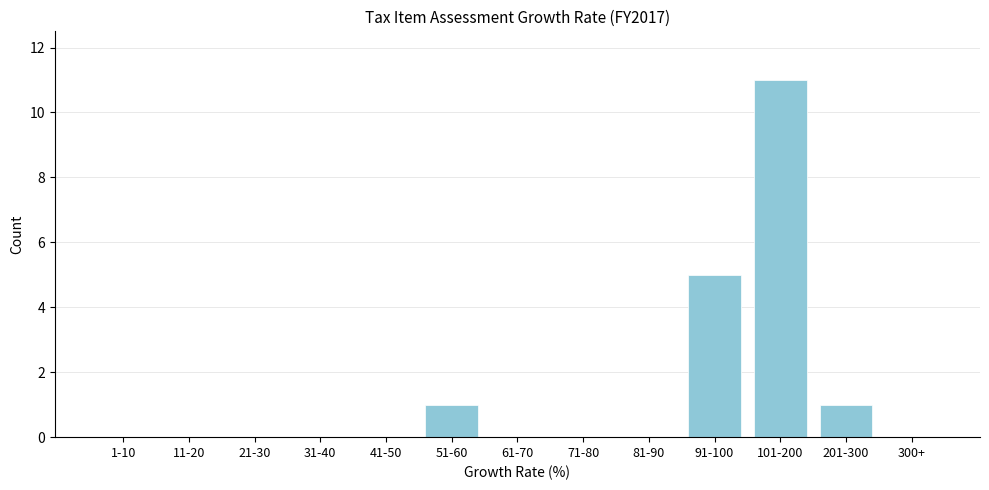

Reading left to right, transcribe all the data shown in this chart.

1-10=0	11-20=0	21-30=0	31-40=0	41-50=0	51-60=1	61-70=0	71-80=0	81-90=0	91-100=5	101-200=11	201-300=1	300+=0